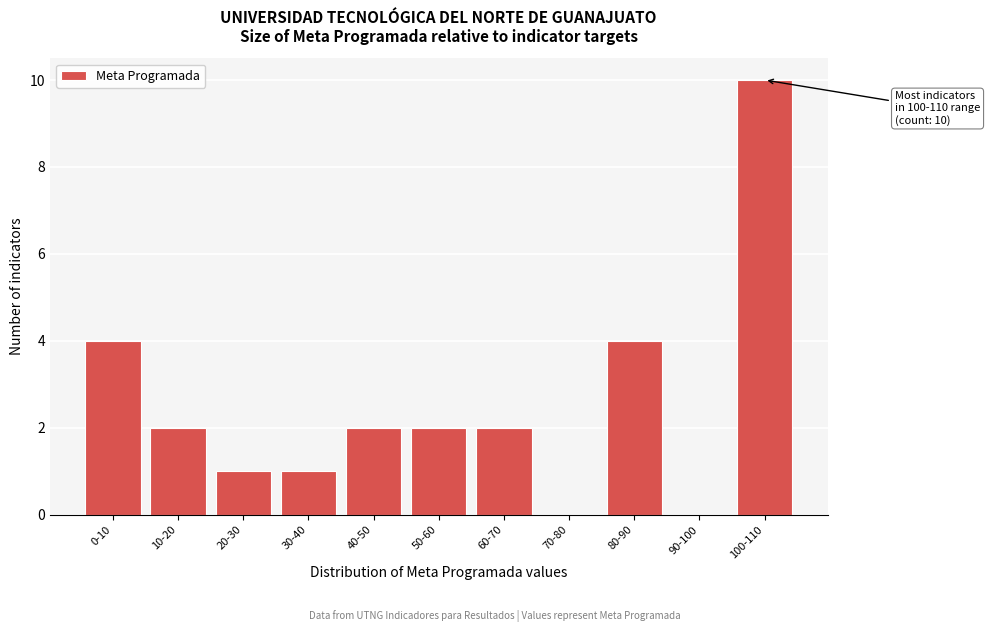

Reading left to right, what are all the values shown in this chart?

0-10=4	10-20=2	20-30=1	30-40=1	40-50=2	50-60=2	60-70=2	70-80=0	80-90=4	90-100=0	100-110=10